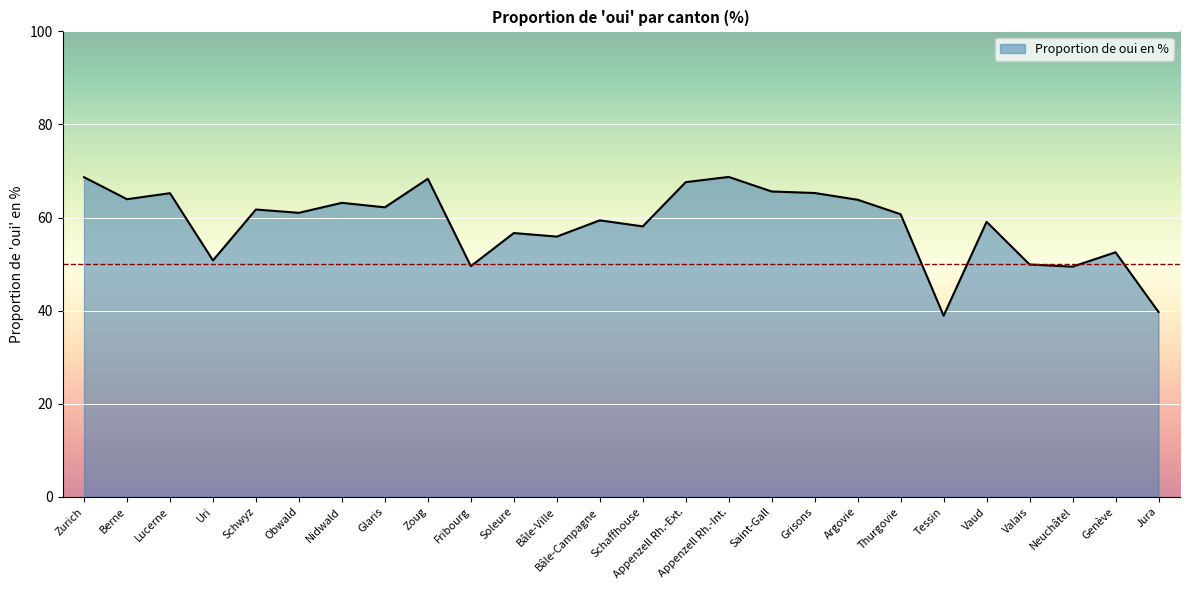

Approximately how many times larger is the value at Tessin compared to Fribourg?

0.8